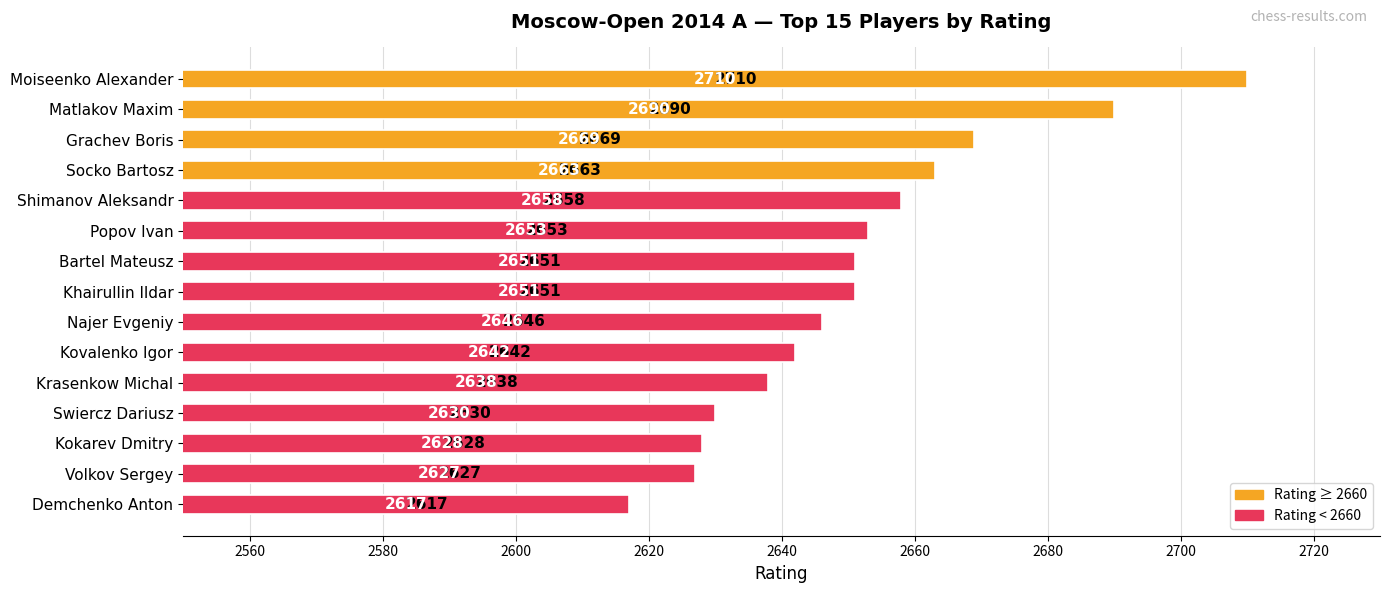

Which has a higher value, Demchenko Anton or Bartel Mateusz?

Bartel Mateusz